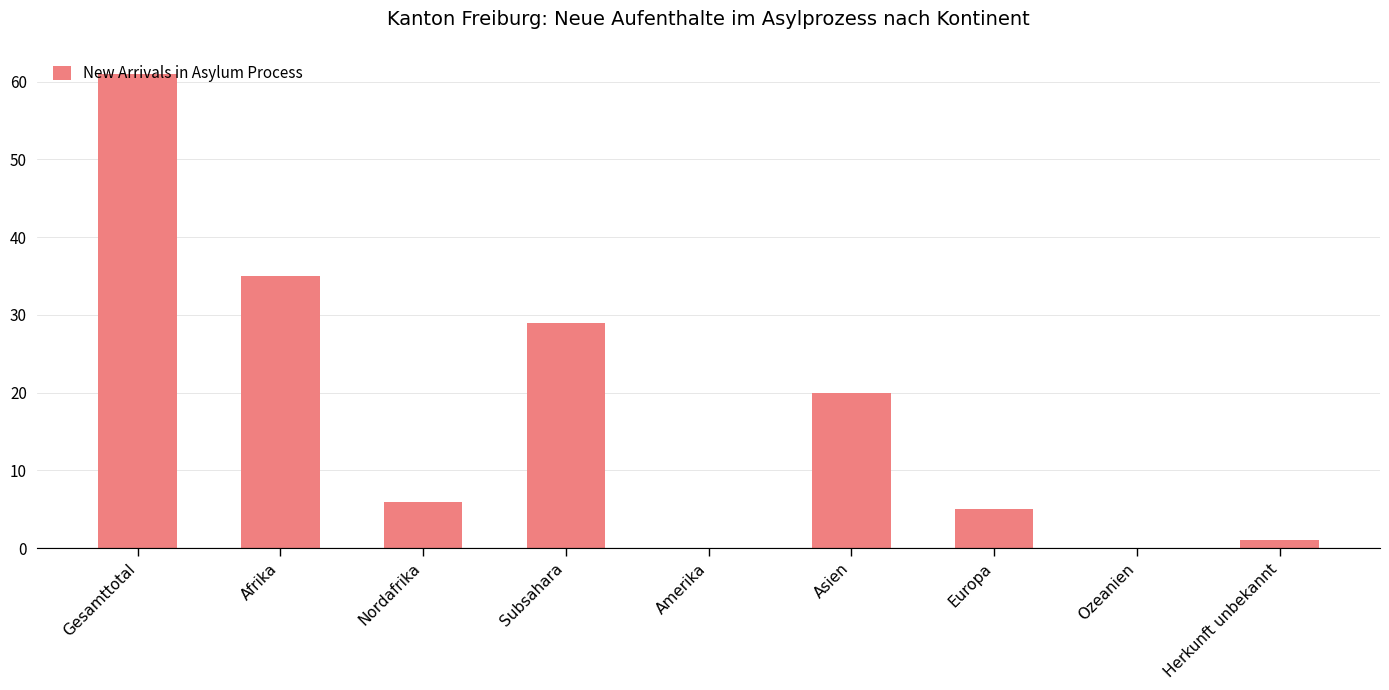

What is the maximum value shown in the chart?

61